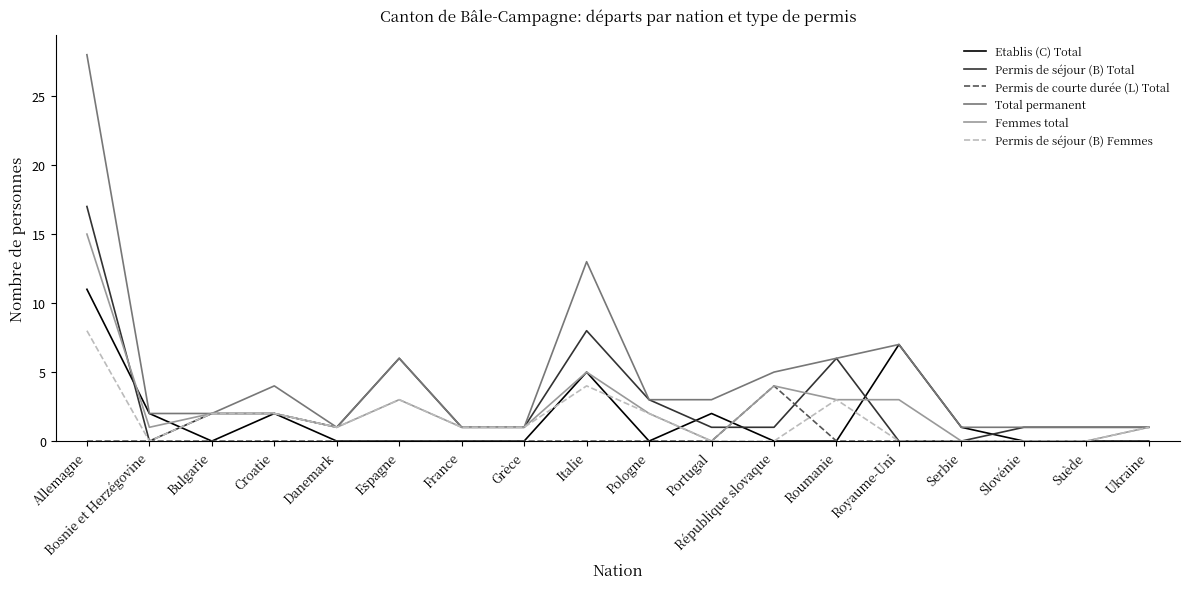

List the series in order of their peak value, lowest first.

Permis de courte durée (L) Total, Permis de séjour (B) Femmes, Etablis (C) Total, Femmes total, Permis de séjour (B) Total, Total permanent